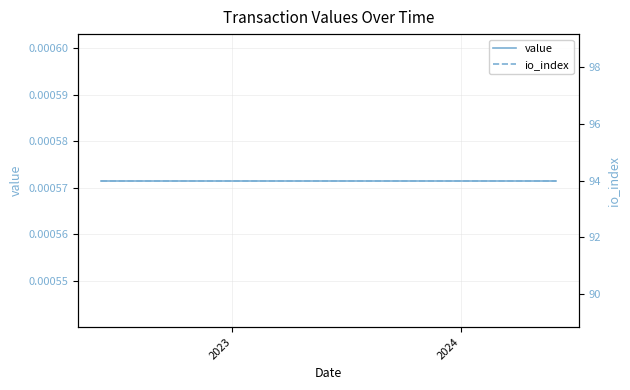

How many distinct data groups are displayed?

2